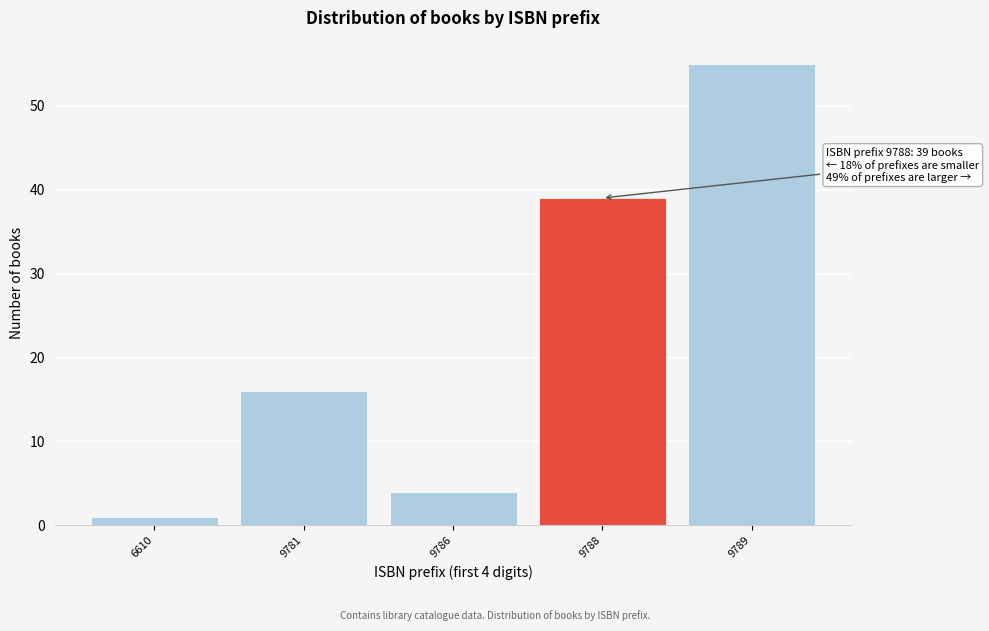

Reading right to left, extract all data points from this chart.

55	39	4	16	1